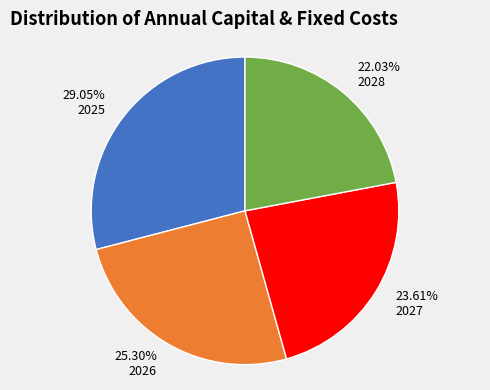

Combined, do 23.61% 2027 and 22.03% 2028 account for over 50%?

No